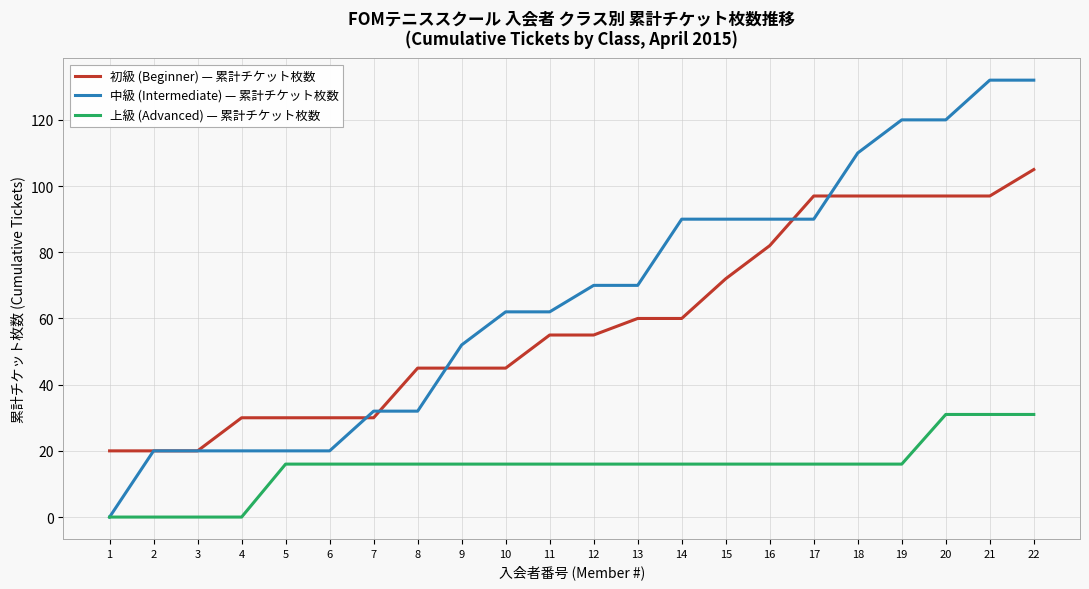

Which series has the largest total across all categories?

中級 (Intermediate) — 累計チケット枚数